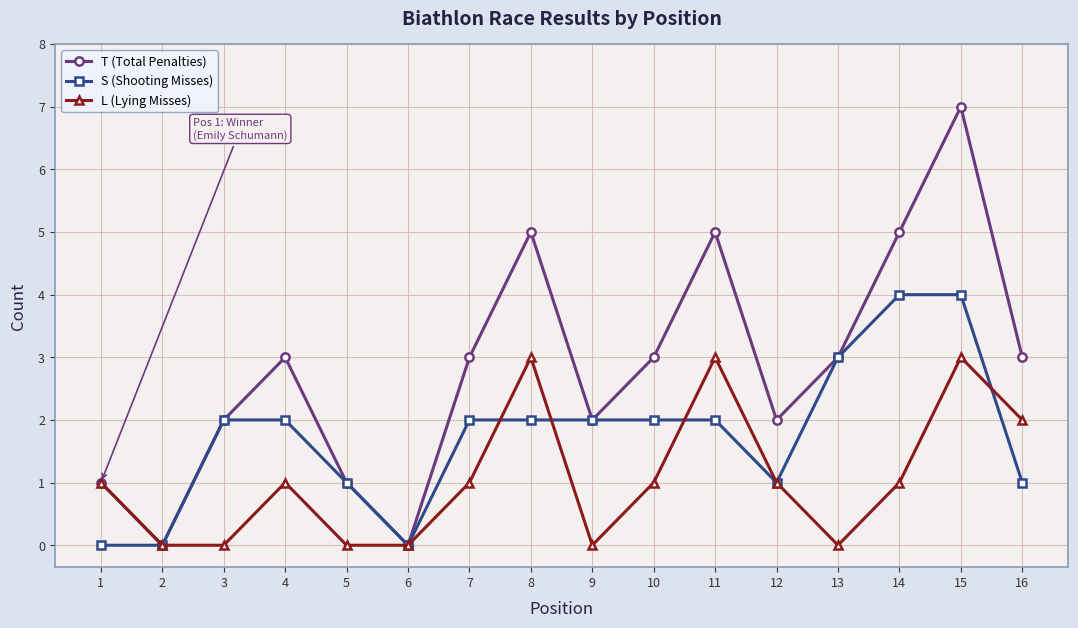

Reading right to left, what are all the values shown in this chart?

T (Total Penalties): 3	7	5	3	2	5	3	2	5	3	0	1	3	2	0	1
S (Shooting Misses): 1	4	4	3	1	2	2	2	2	2	0	1	2	2	0	0
L (Lying Misses): 2	3	1	0	1	3	1	0	3	1	0	0	1	0	0	1